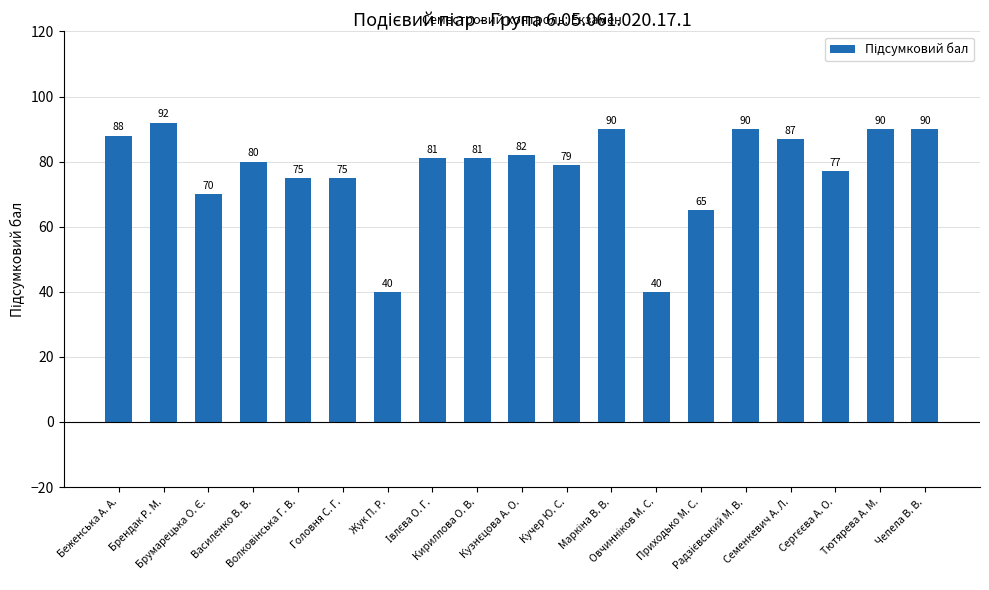

What is the minimum value shown in the chart?

40